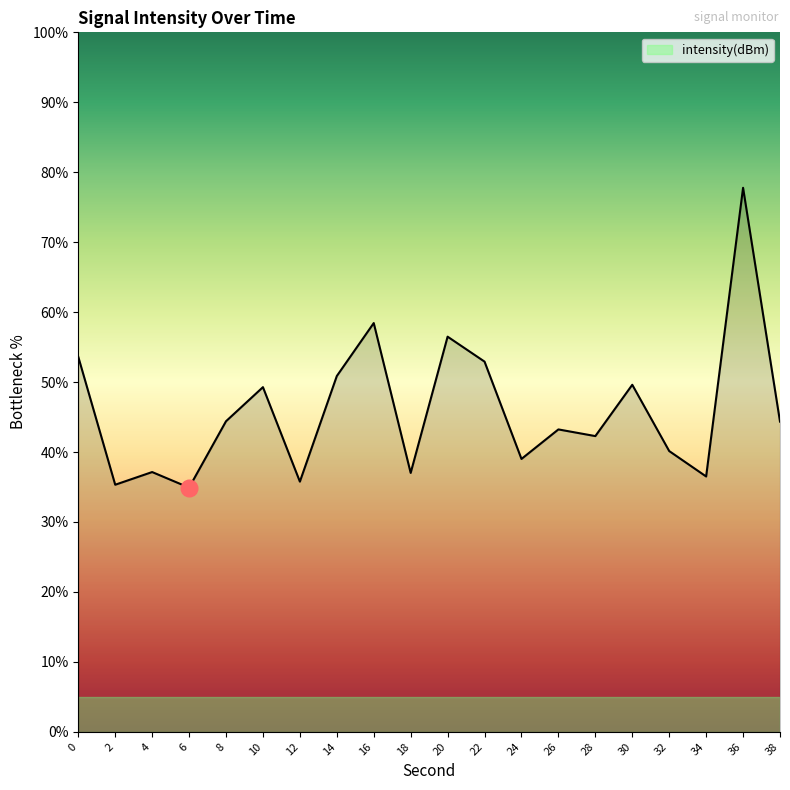

The chart shows a value of 75.5 at 26. True or false?

False